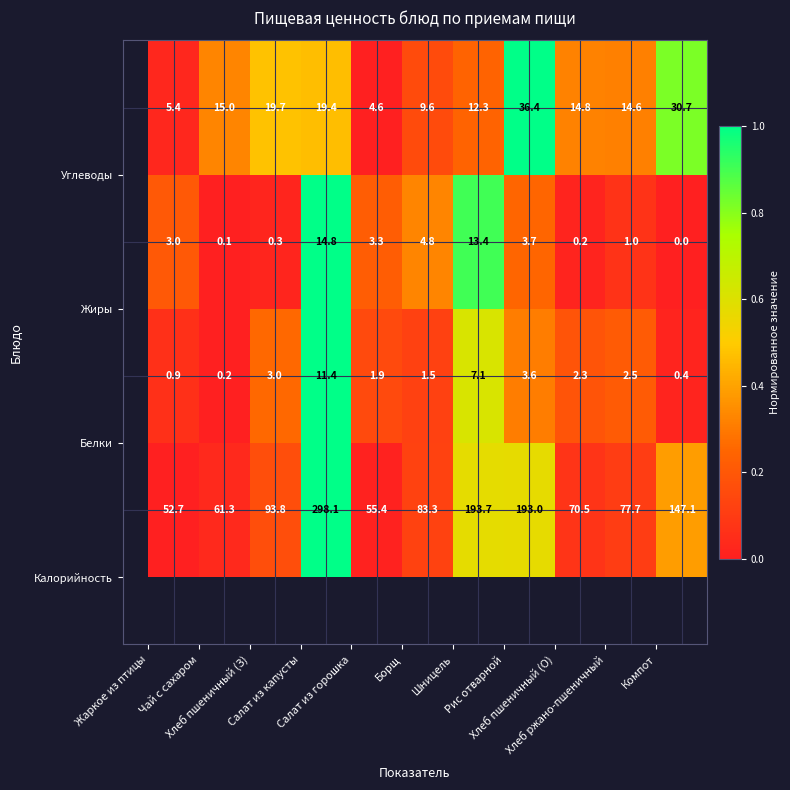

At how many categories does at least one series exceed 96?

4